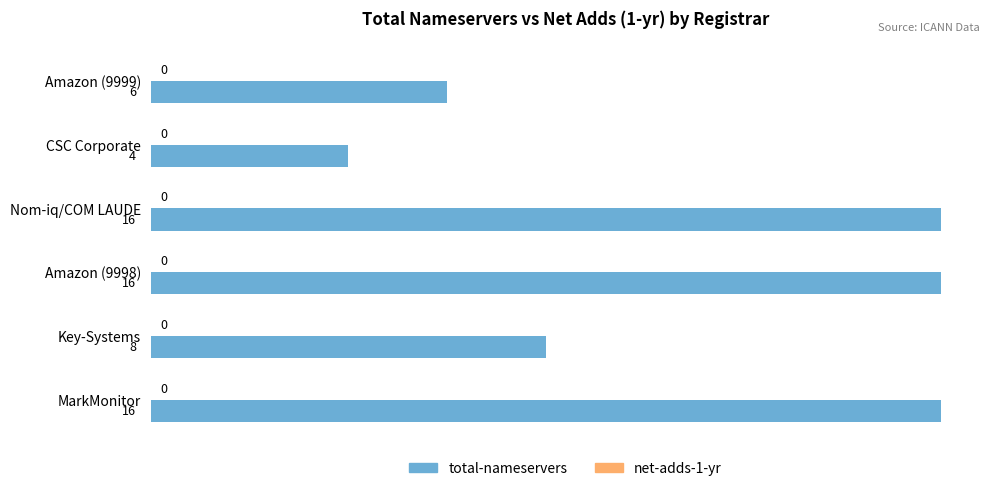

What position from the bottom is Key-Systems?

2